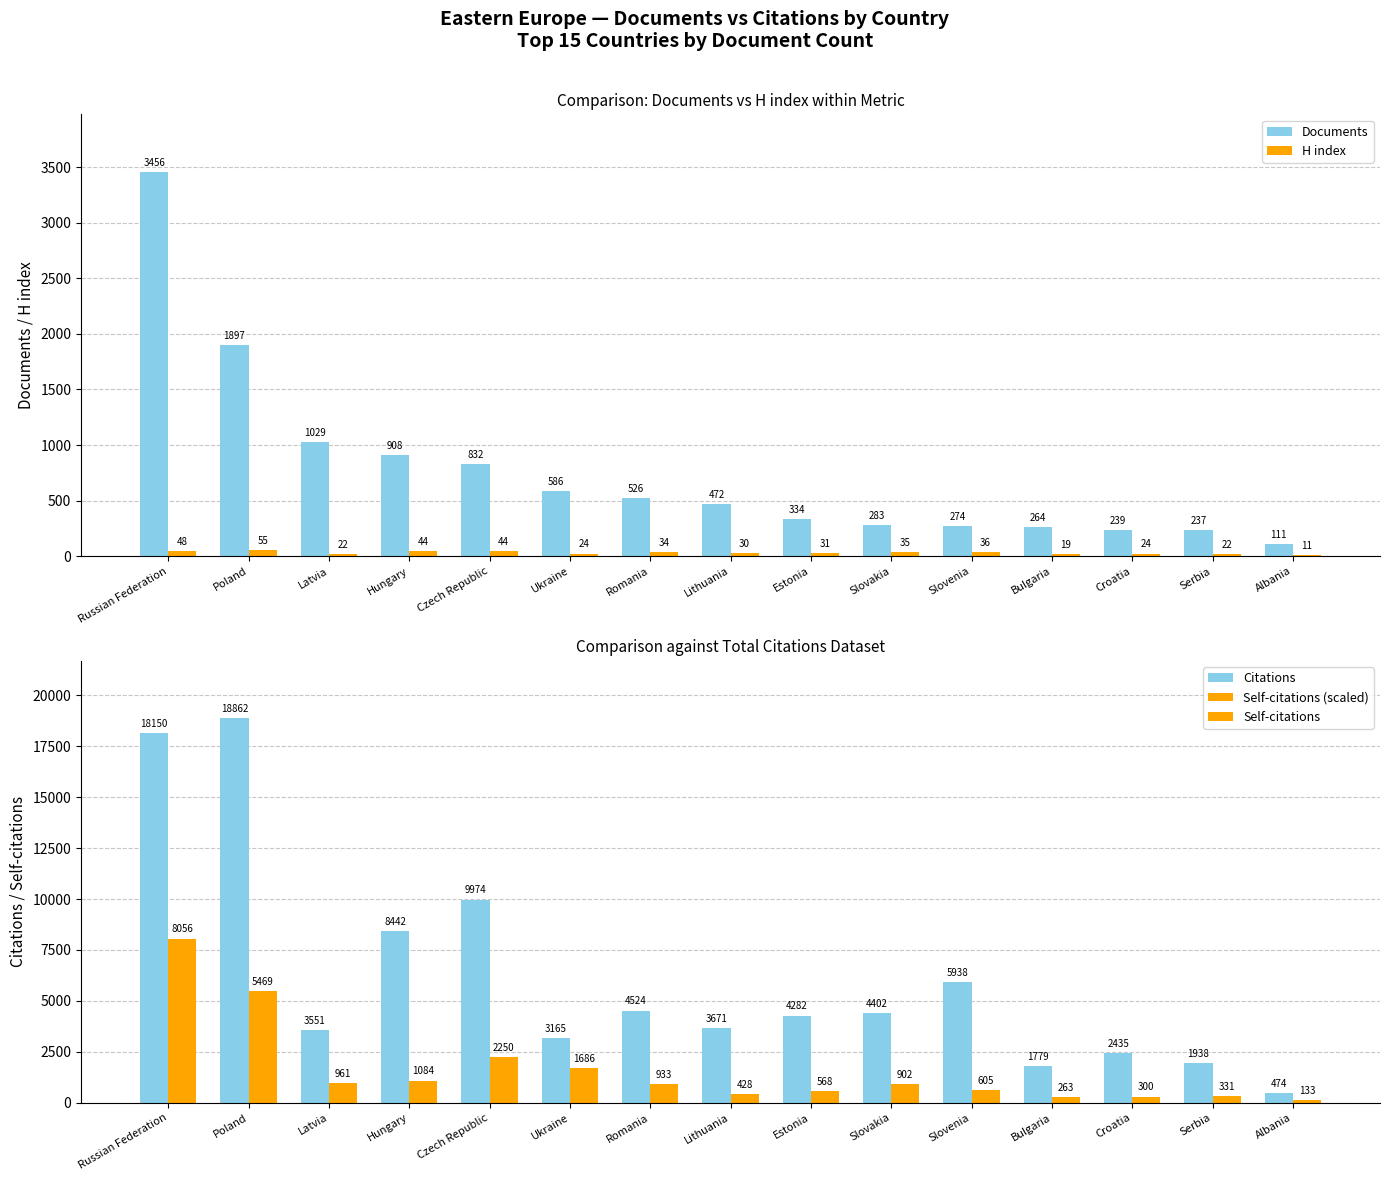

What is the sum of the Self-citations values at Estonia and Serbia?

899